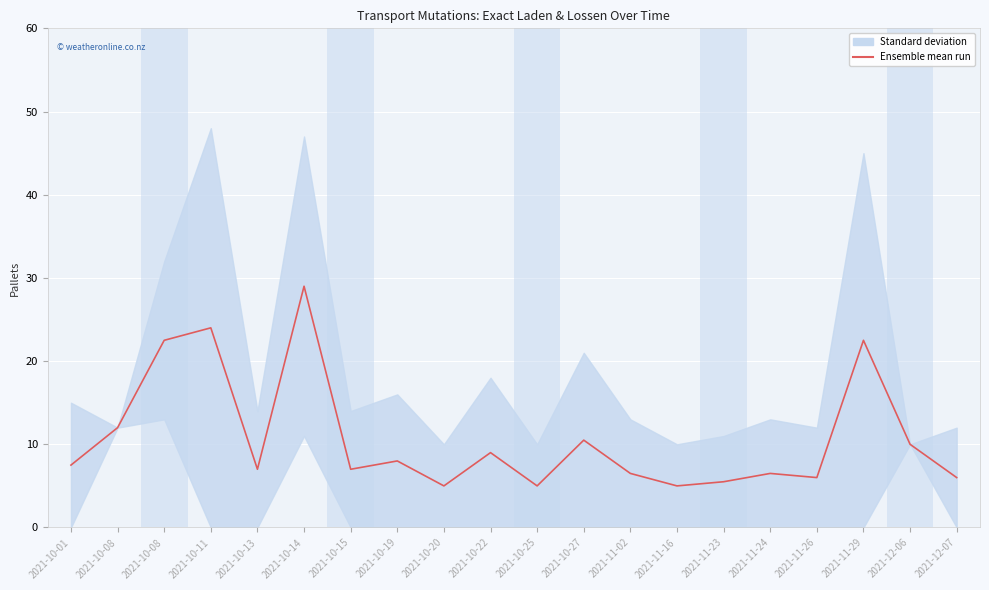

How many data points are less than 7?

8